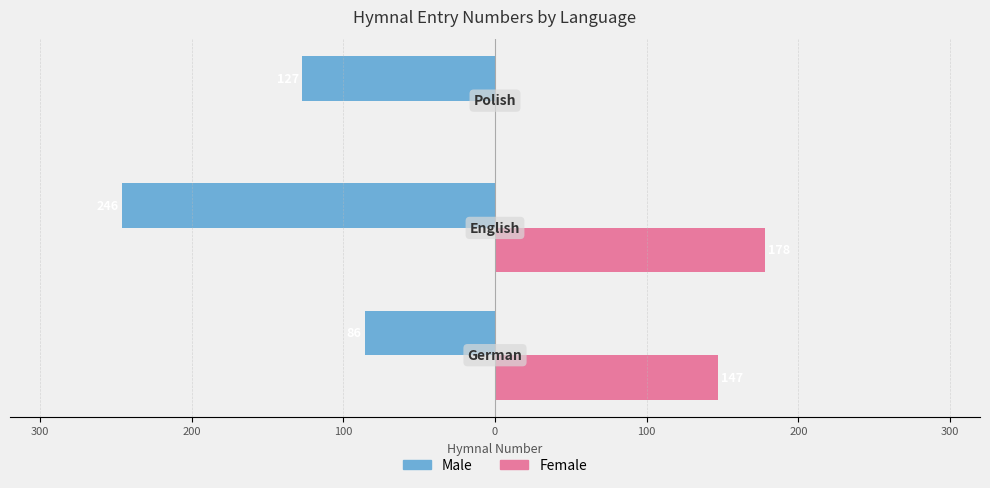

What are all the series names shown in the legend?

Male, Female